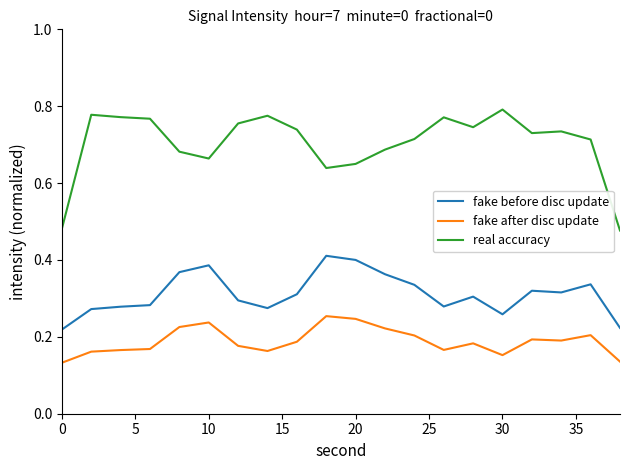

Which series has the largest range (max minus min)?

real accuracy